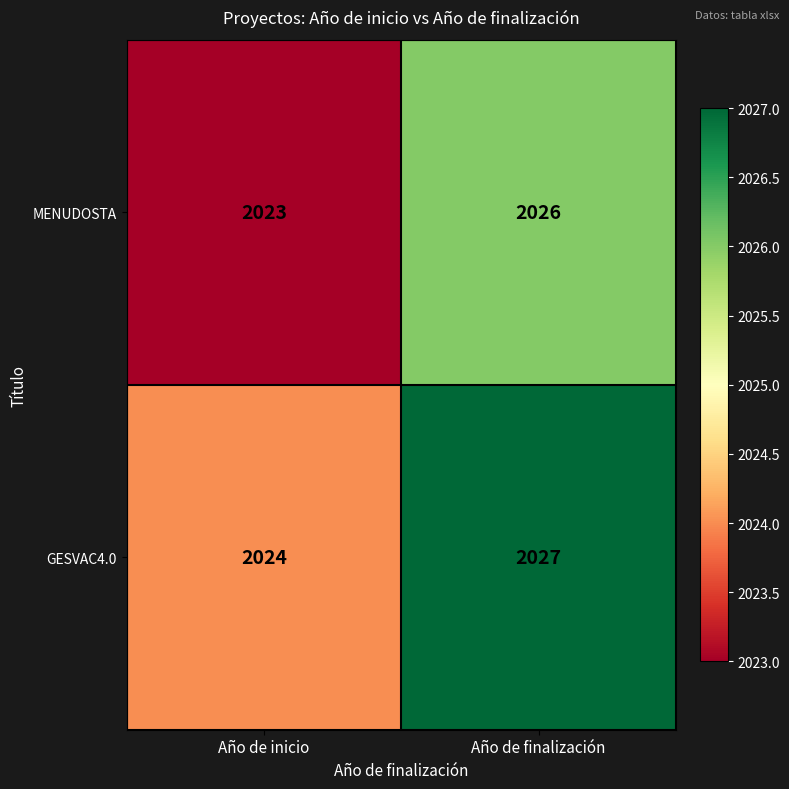

What is the difference between the maximum and minimum values in the MENUDOSTA series?

3